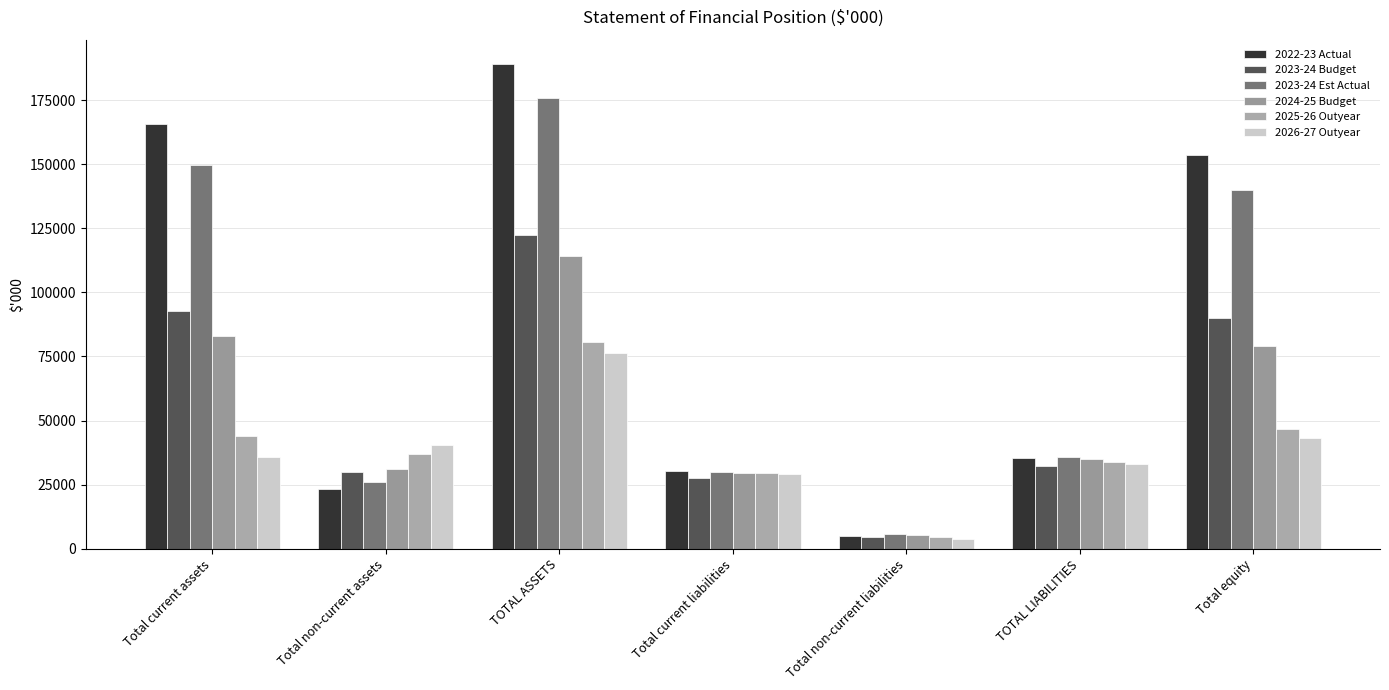

What is the maximum value for 2022-23 Actual?

189073